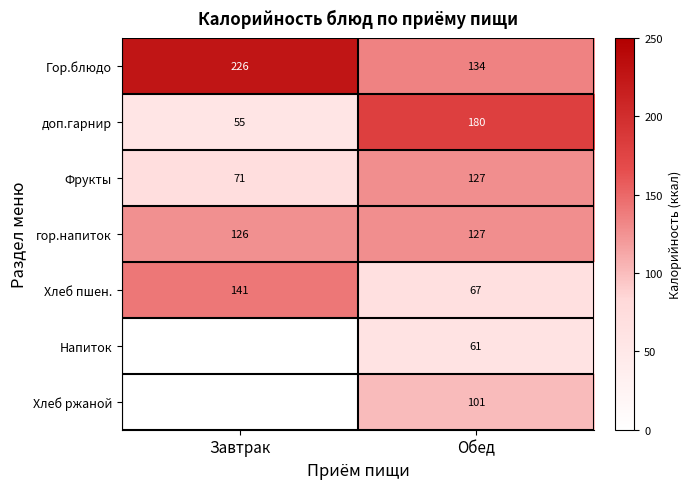

What is the minimum value shown in the chart?

55.0